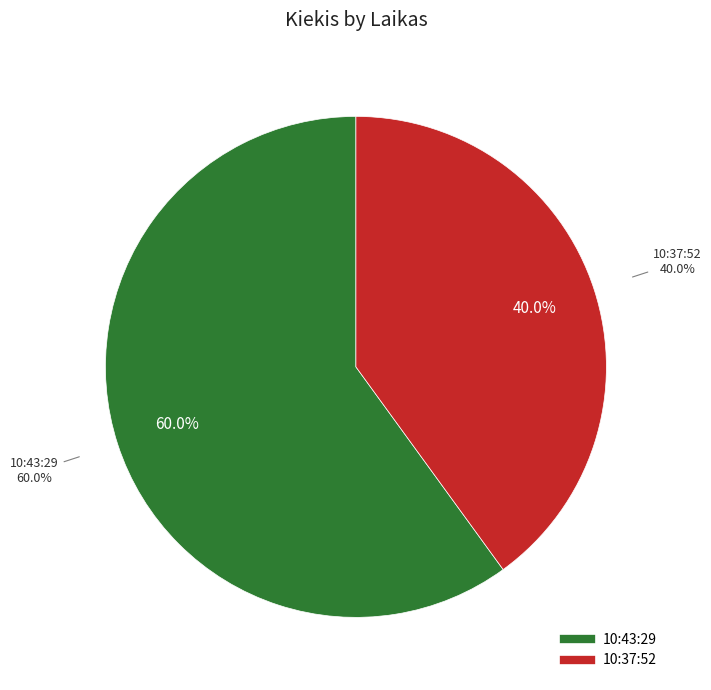

Which has a higher value, 10:37:52 or 10:43:29?

10:43:29